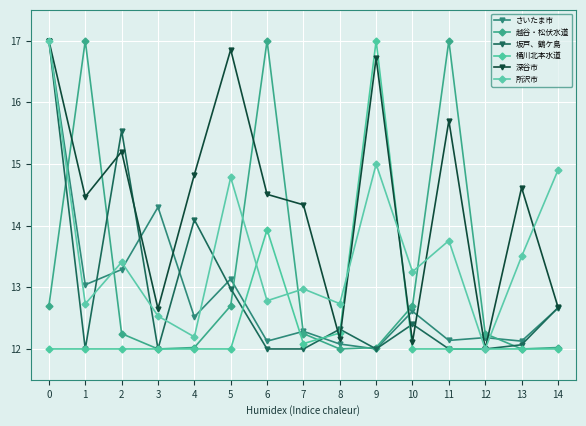

How many interior local valleys does the 越谷・松伏水道 series have?

3